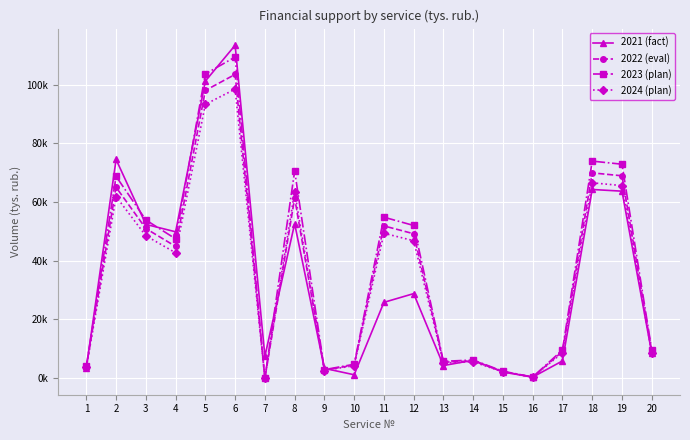

Rank the series at 10 from lowest to highest value.

2021 (fact), 2024 (plan), 2022 (eval), 2023 (plan)